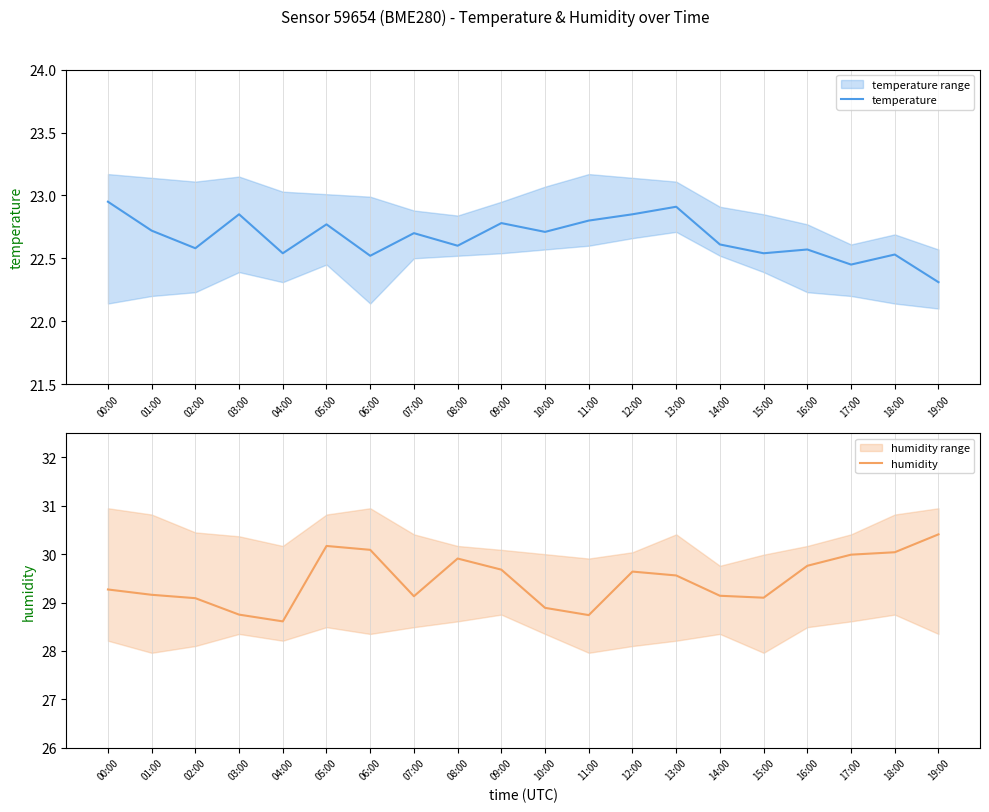

Rank the series by their maximum value, from highest to lowest.

humidity, temperature